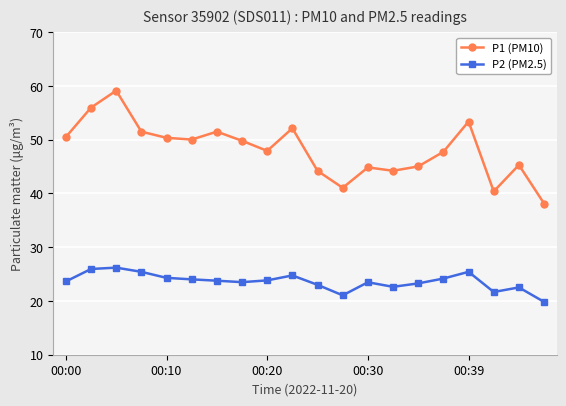

How many data points in P1 (PM10) are above 49?

10